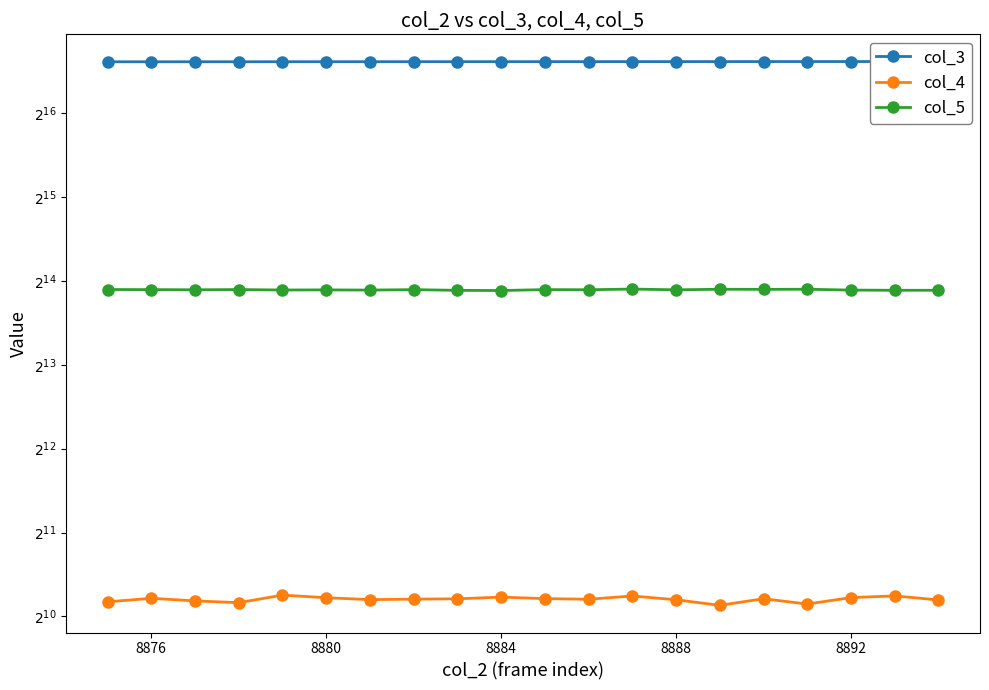

Where is col_3 nearest to the value 100236?

8884